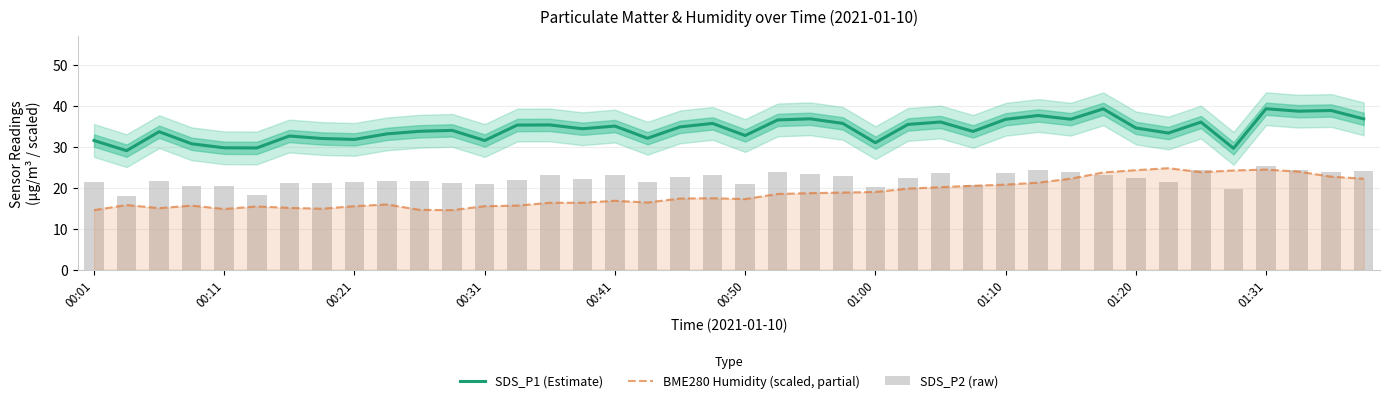

True or false: BME280 Humidity (scaled, partial) and SDS_P1 (Estimate) cross at least once.

False